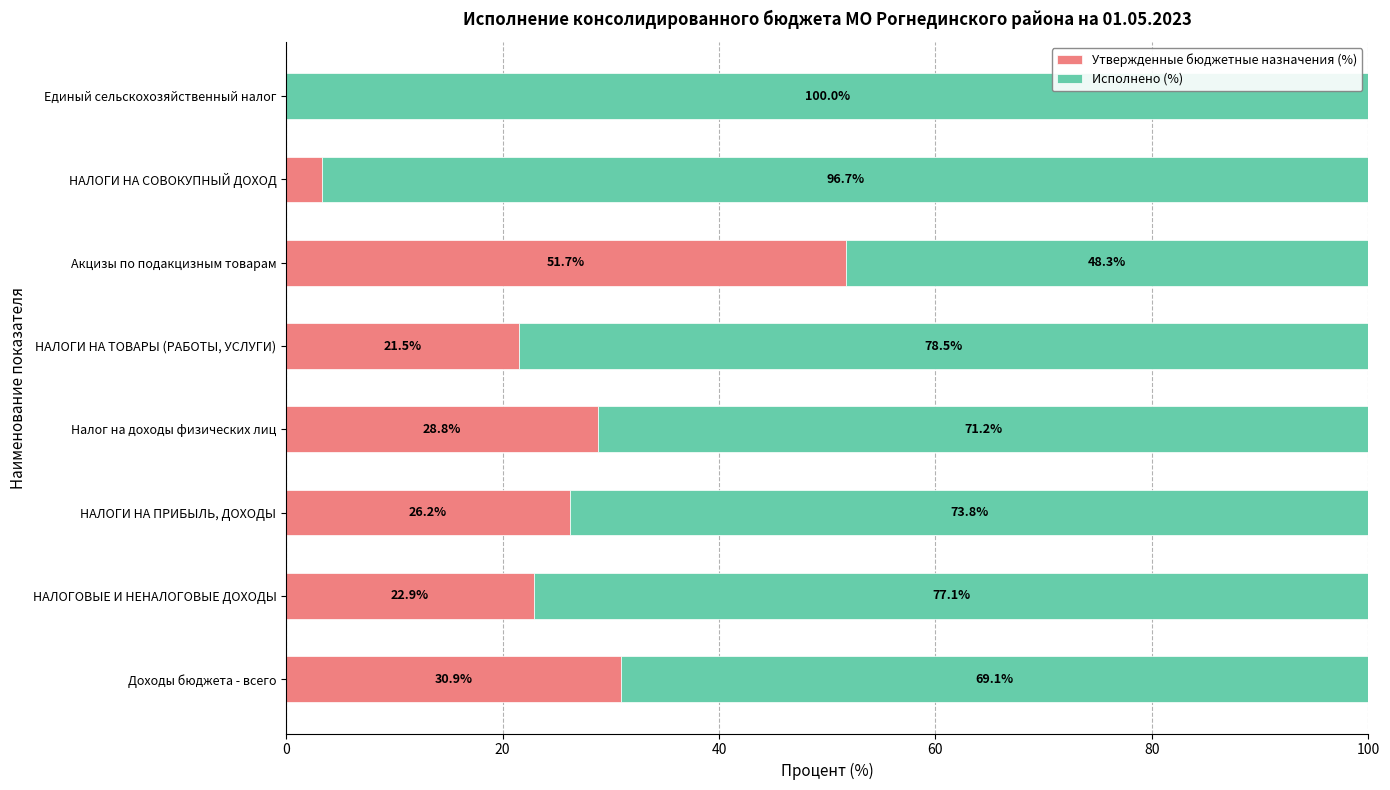

The value of Утвержденные бюджетные назначения (%) at Доходы бюджета - всего is 49.1. True or false?

False